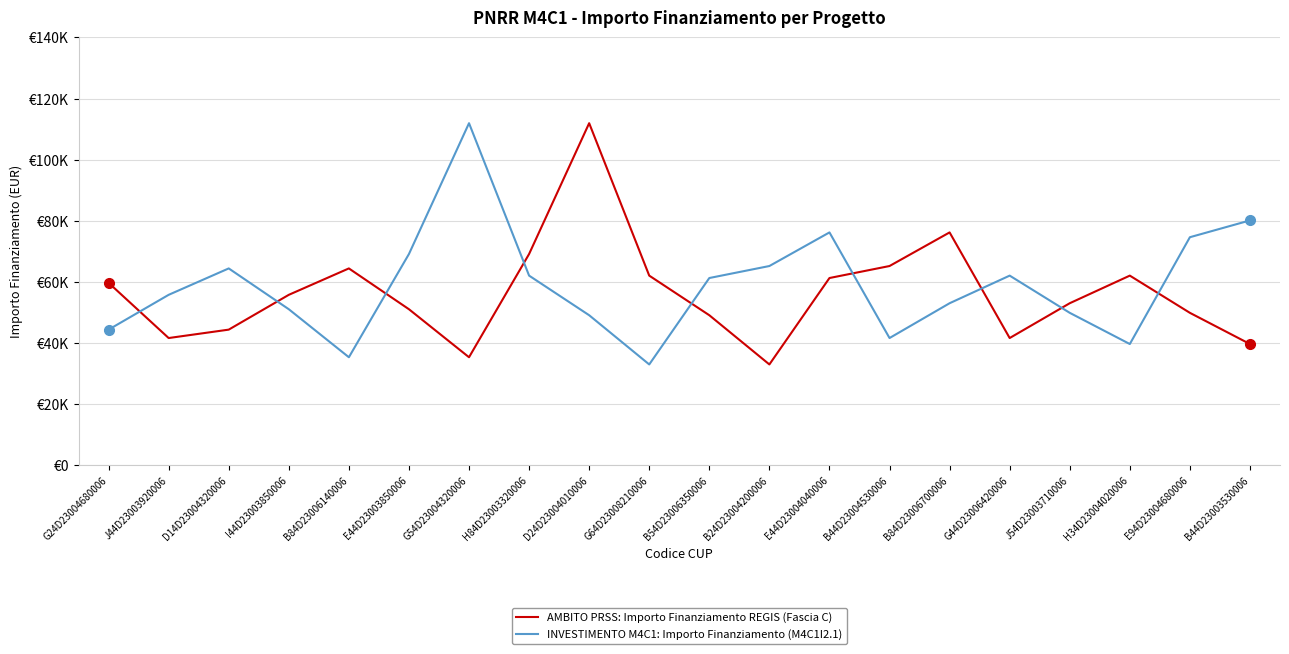

What is the difference between the AMBITO PRSS: Importo Finanziamento REGIS (Fascia C) values at J44D23003920006 and G24D23004680006?

18069.0